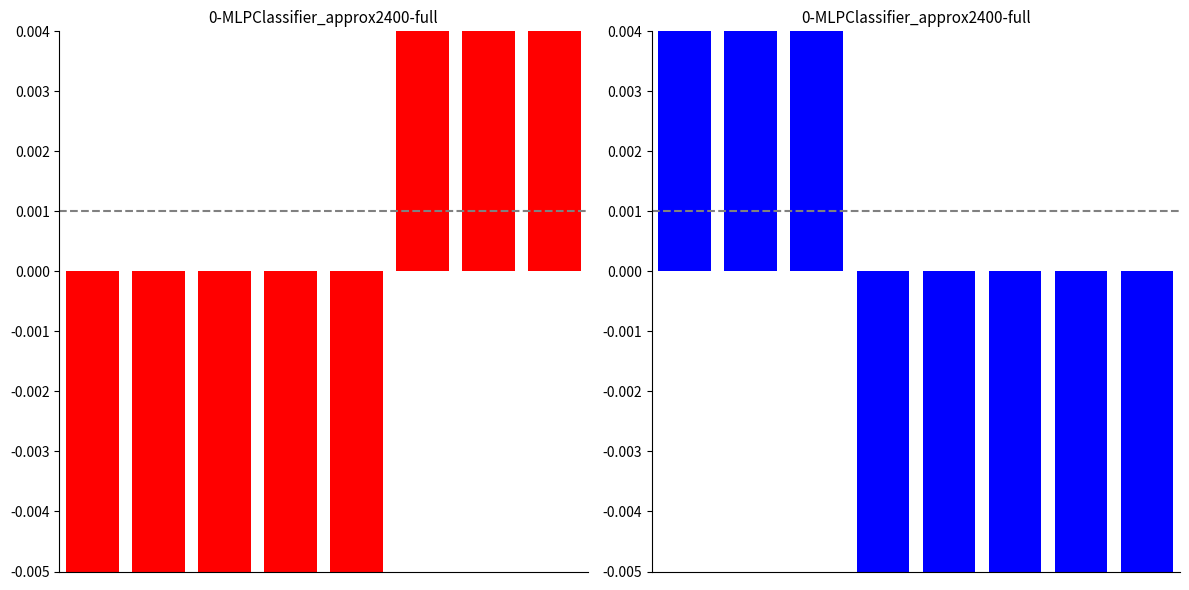

How many values exceed 0?

3